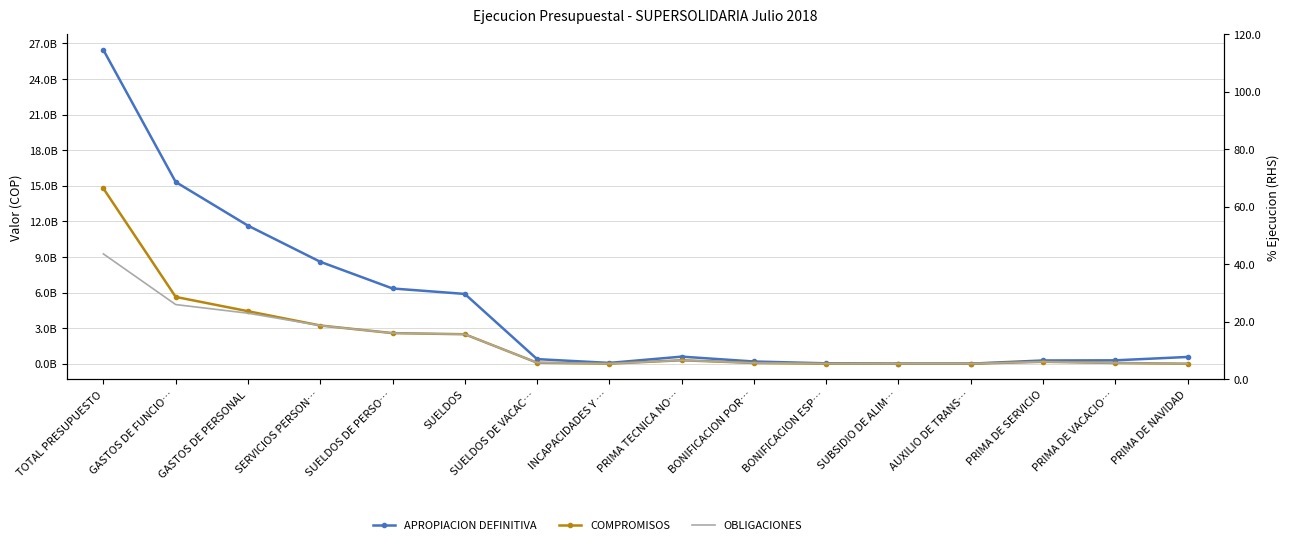

Is the value of COMPROMISOS at PRIMA DE NAVIDAD greater than the value of % EJECUCION COMPROMISOS at BONIFICACION POR…?

Yes